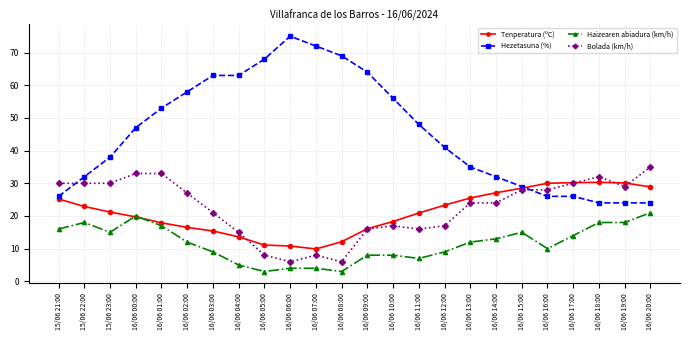

At how many categories does at least one series exceed 57?

8